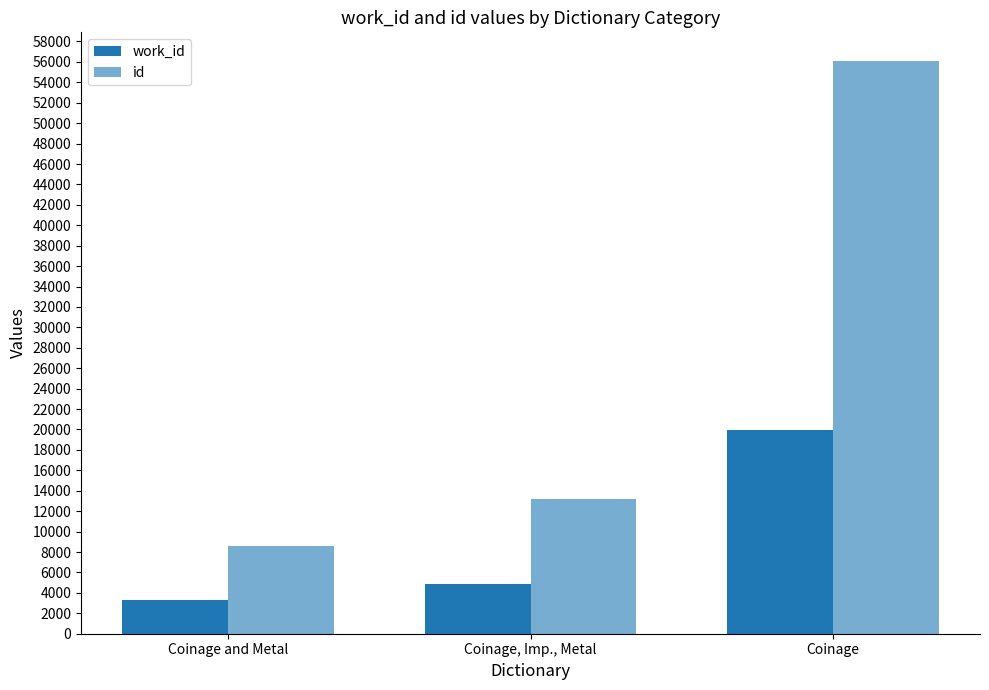

Does the chart contain any negative values?

No